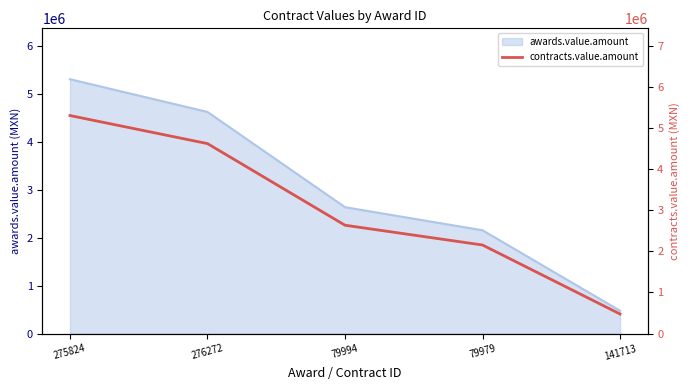

What is the label of the 3rd point from the right?

79994